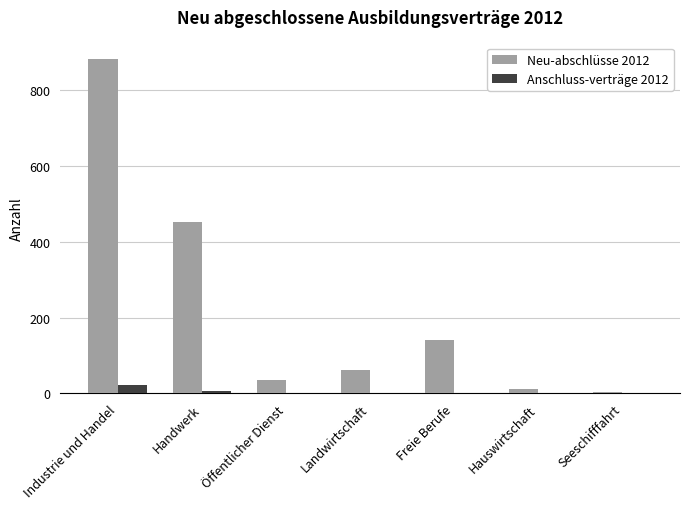

Which series has the largest total across all categories?

Neu-abschlüsse 2012